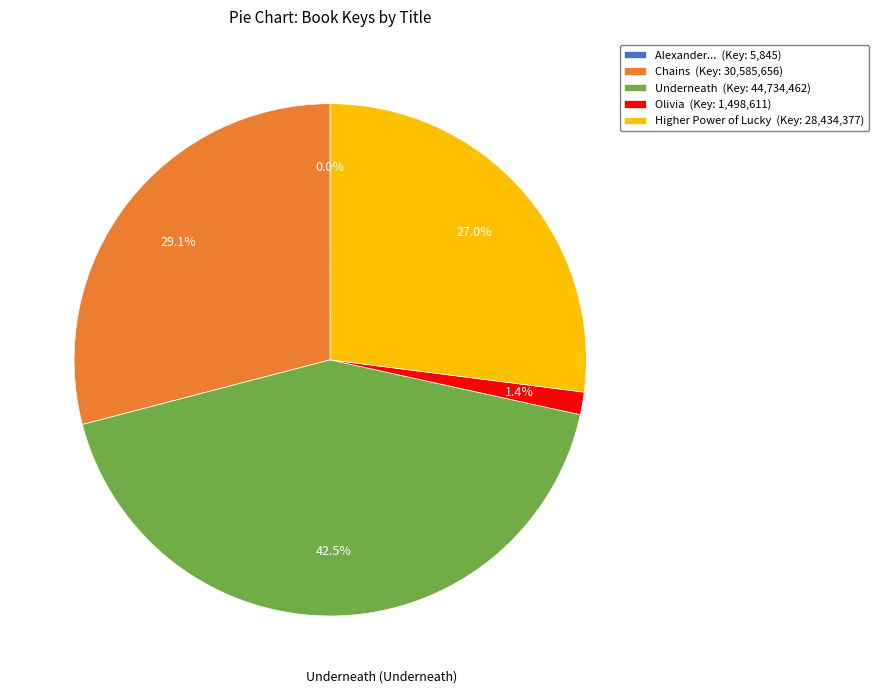

Which category has the biggest portion of the pie?

Underneath (Key: 44,734,462)